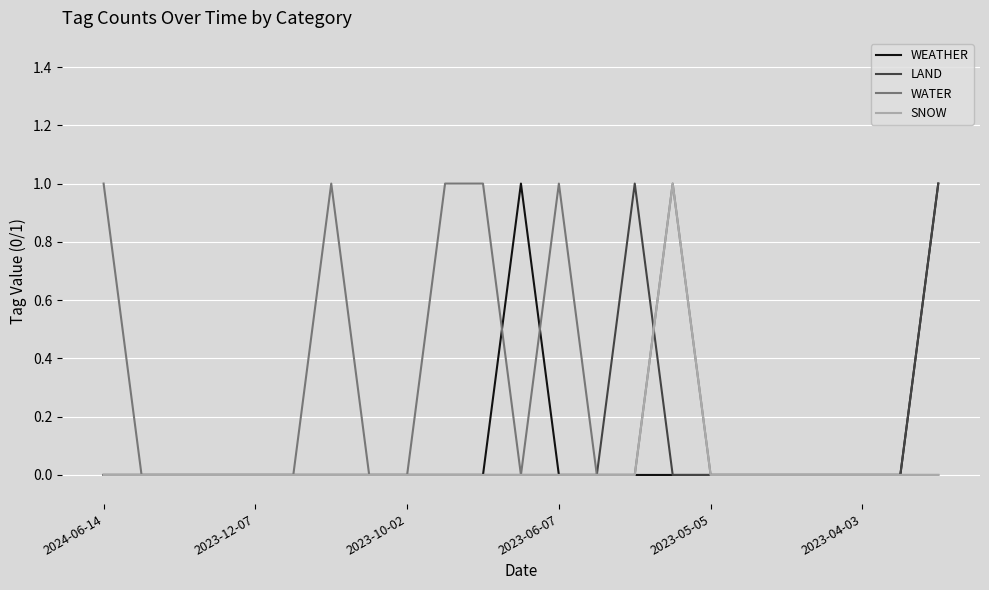

Which series has the largest total across all categories?

WATER